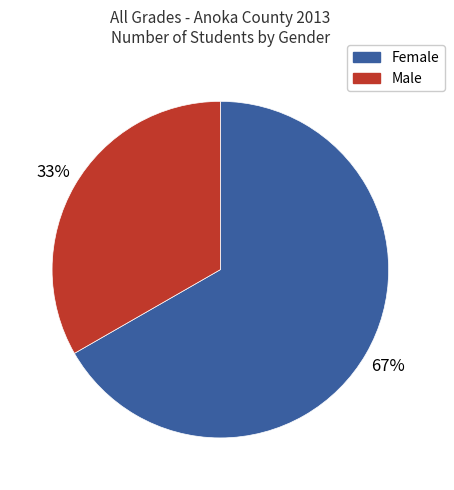

The Male slice represents 48% of the pie. True or false?

False